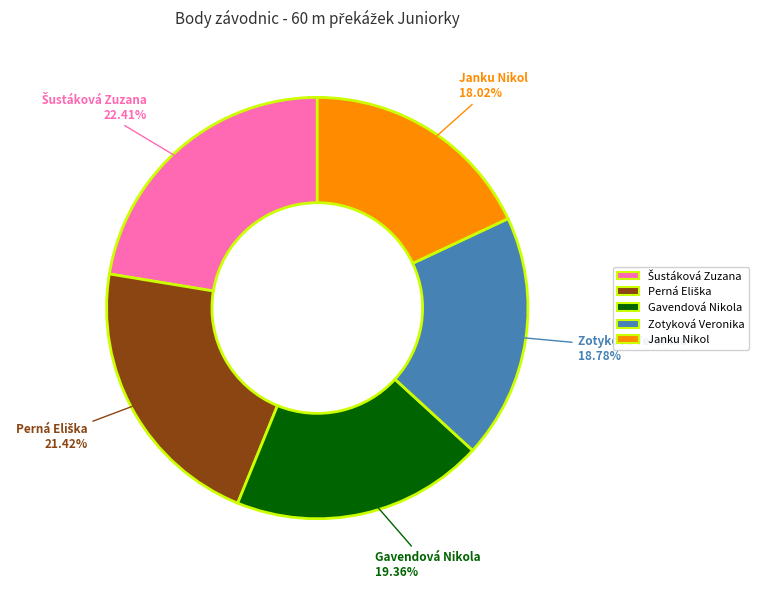

To the nearest percent, what percentage of the pie is Gavendová Nikola?

19%